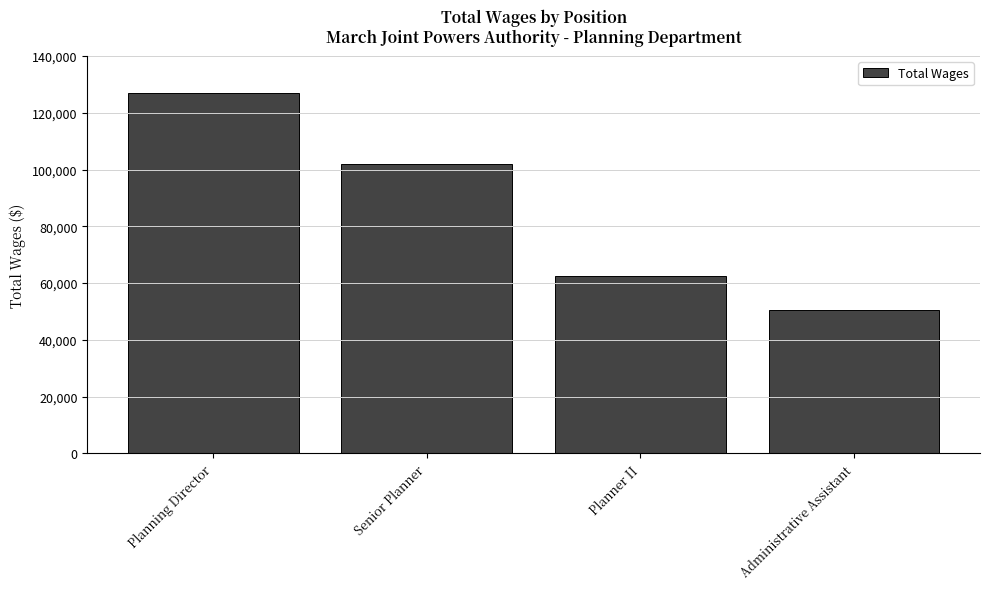

Which category has the lowest value across all series?

Administrative Assistant